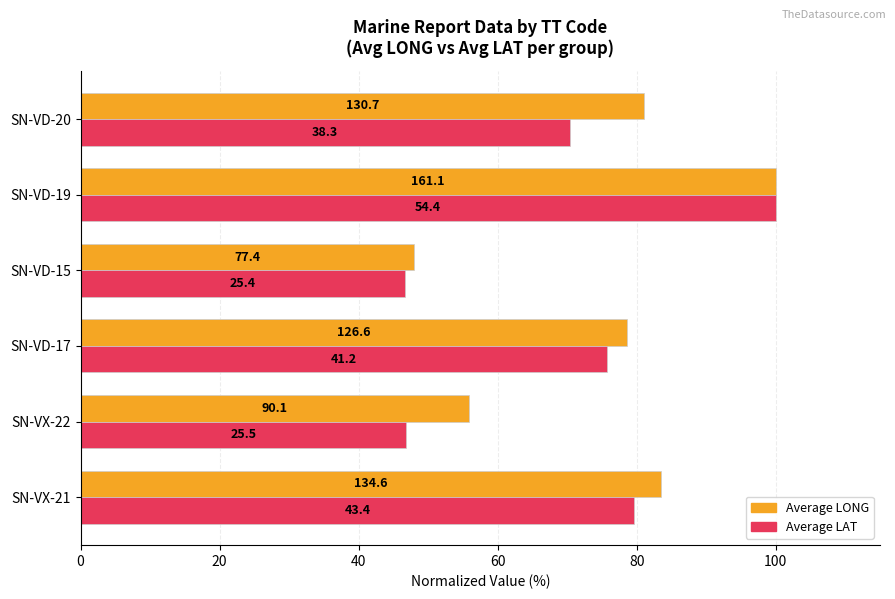

List the series in order of their peak value, highest first.

Average LONG, Average LAT